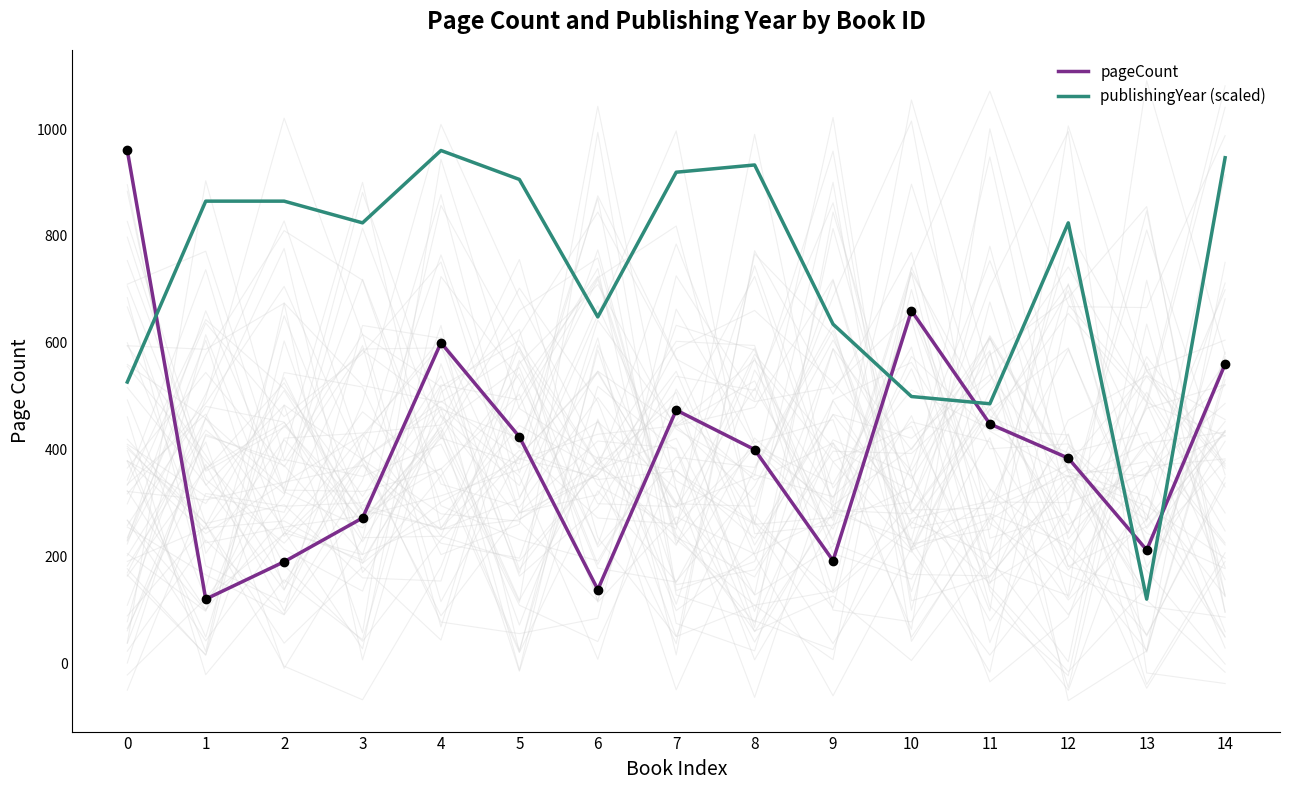

List the labels in order of publishingYear (scaled) value, smallest first.

13, 11, 10, 0, 9, 6, 3, 12, 1, 2, 5, 7, 8, 14, 4